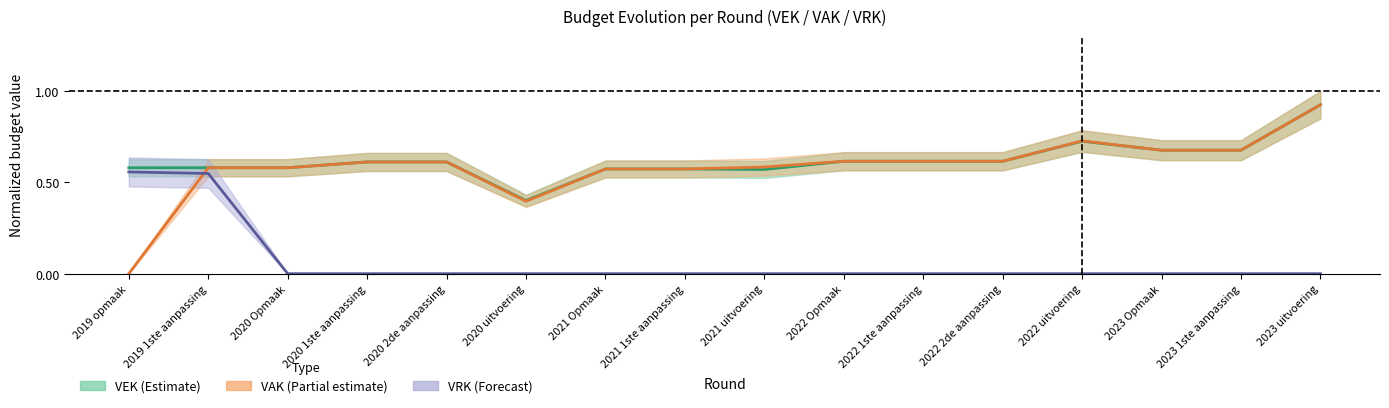

True or false: VEK has more than 2 interior local peaks.

False